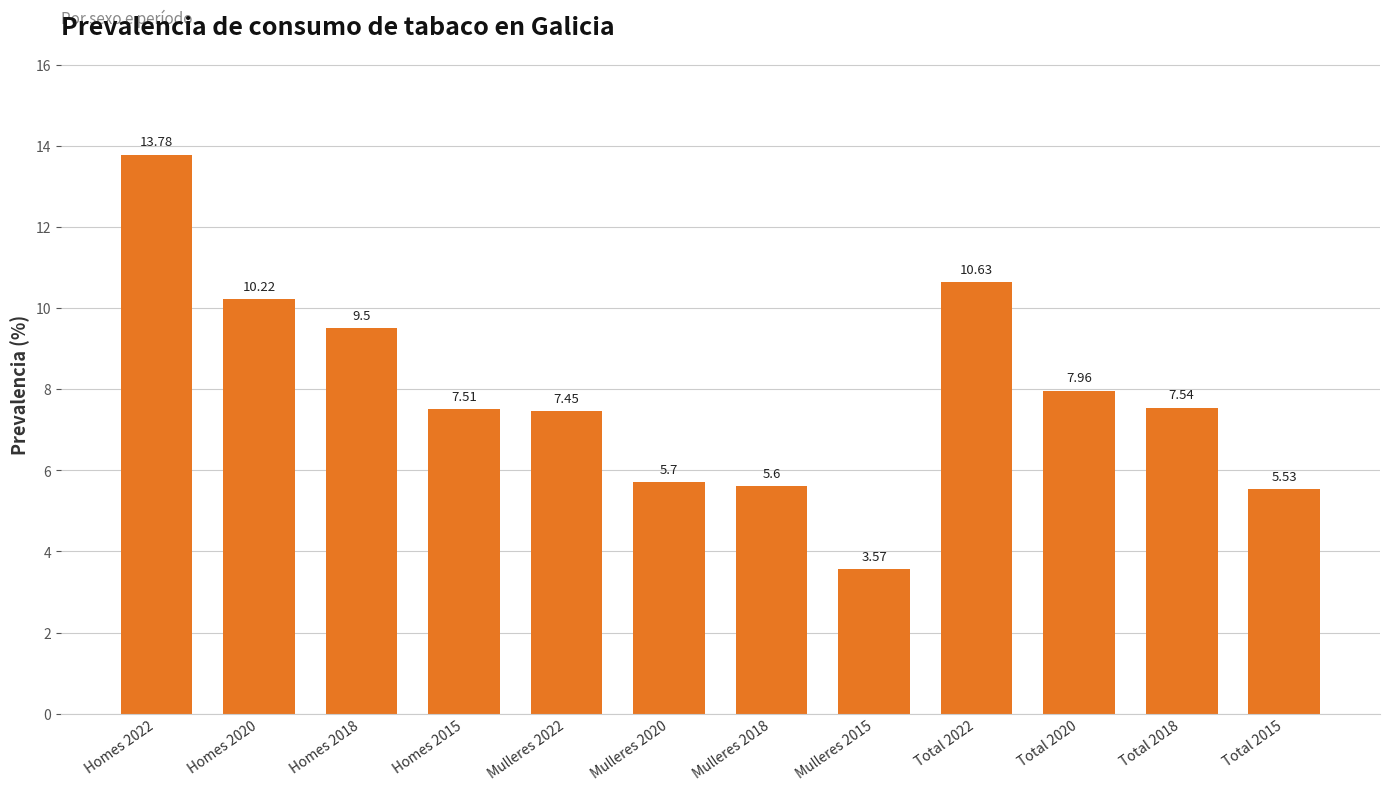

What is the change in value from Homes 2022 to Homes 2020?

-3.6